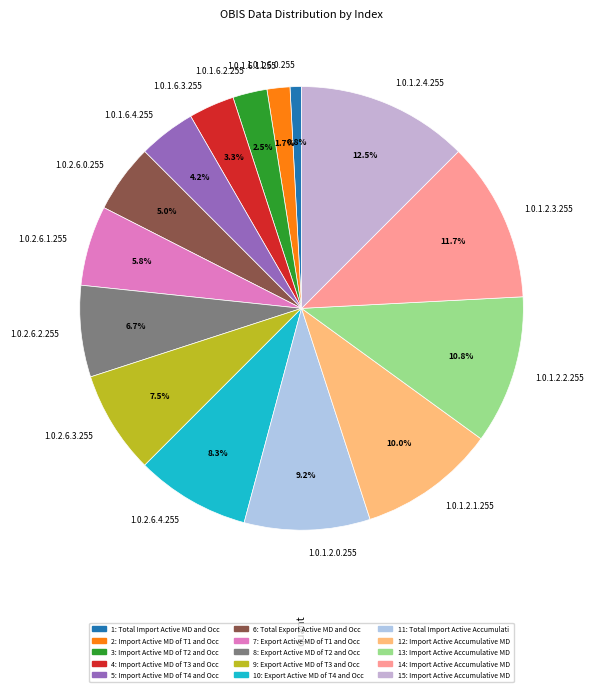

What is the ratio of the value at 1.0.2.6.3.255 to the value at 1.0.1.6.2.255?

3.0